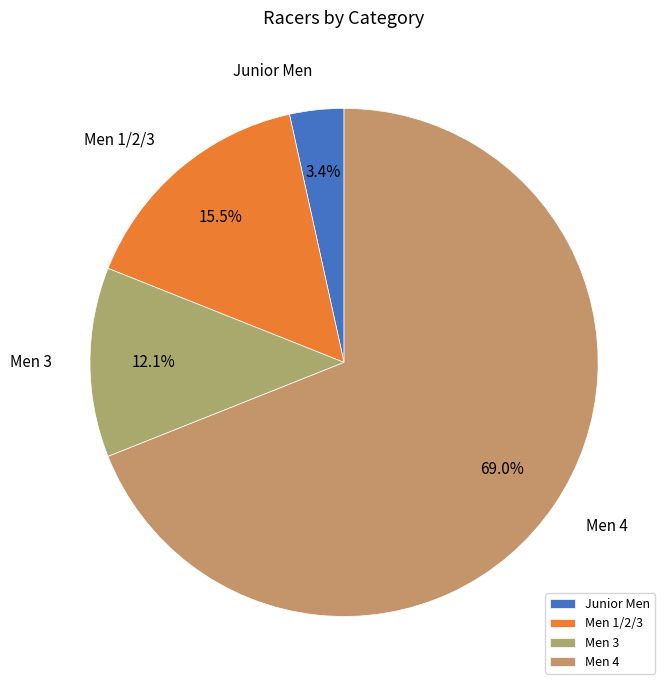

True or false: Men 4 accounts for 69% of the total.

True